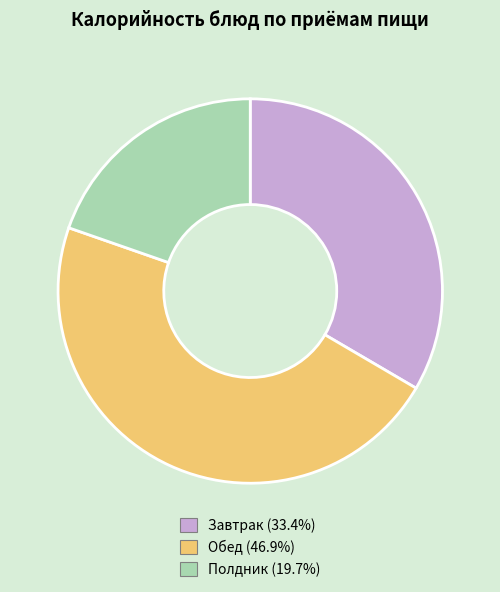

Is there a majority slice in this chart?

No